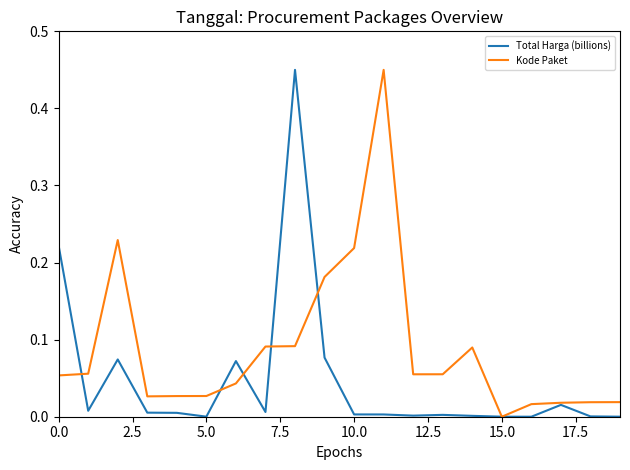

Rank the series by their average value, from highest to lowest.

Kode Paket, Total Harga (billions)